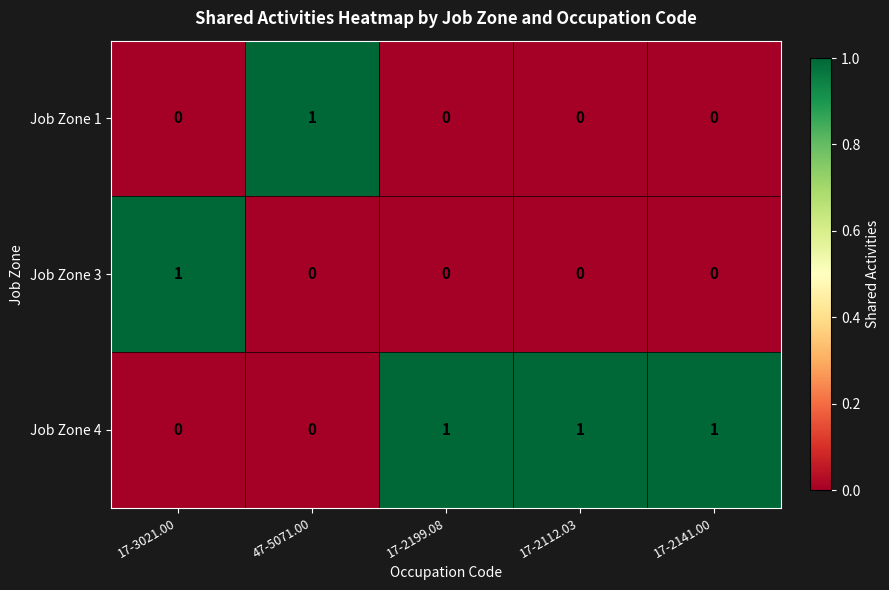

True or false: Job Zone 3 has a value of 1 at 17-2141.00.

False